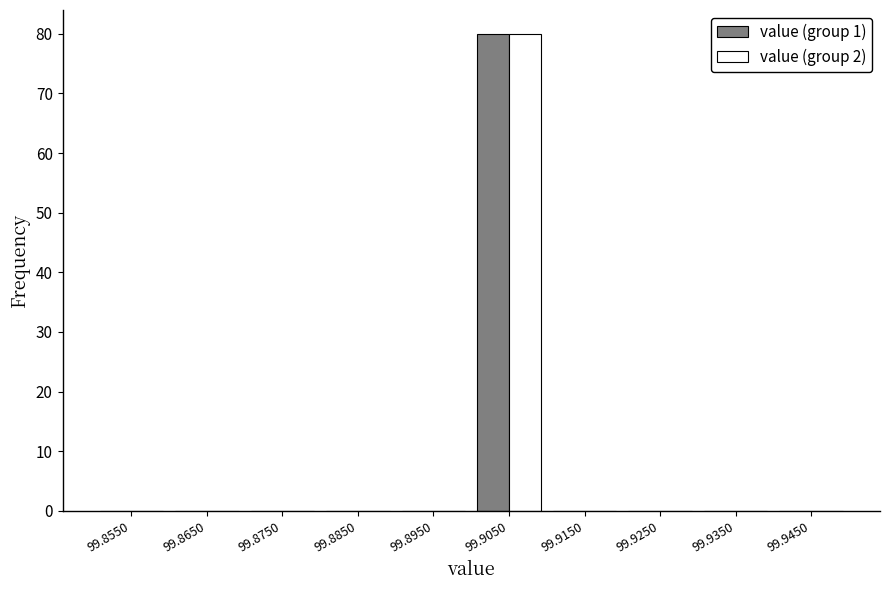

Reading left to right, list every range on the x-axis with the height of the bar of each series over it. The values are not printed on the chart, so give them approximately, as read against the axis.

99.85 to 99.86: value (group 1)=0	value (group 2)=0
99.86 to 99.87: value (group 1)=0	value (group 2)=0
99.87 to 99.88: value (group 1)=0	value (group 2)=0
99.88 to 99.89: value (group 1)=0	value (group 2)=0
99.89 to 99.90: value (group 1)=0	value (group 2)=0
99.90 to 99.91: value (group 1)=80	value (group 2)=80
99.91 to 99.92: value (group 1)=0	value (group 2)=0
99.92 to 99.93: value (group 1)=0	value (group 2)=0
99.93 to 99.94: value (group 1)=0	value (group 2)=0
99.94 to 99.95: value (group 1)=0	value (group 2)=0